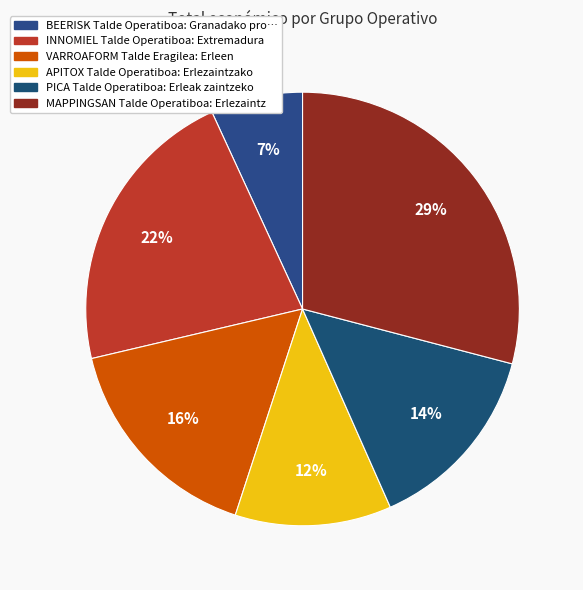

What is the smallest slice in the pie chart?

BEERISK